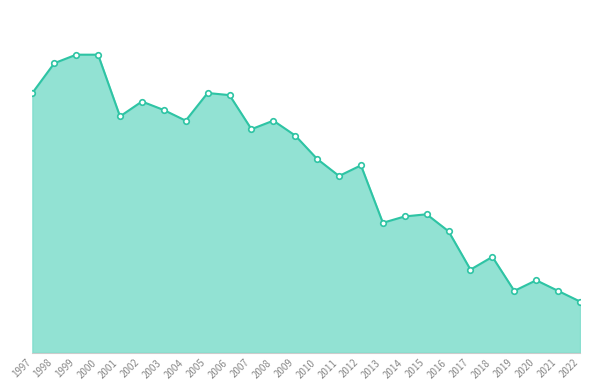

Does the chart display data point markers on the line(s)?

Yes